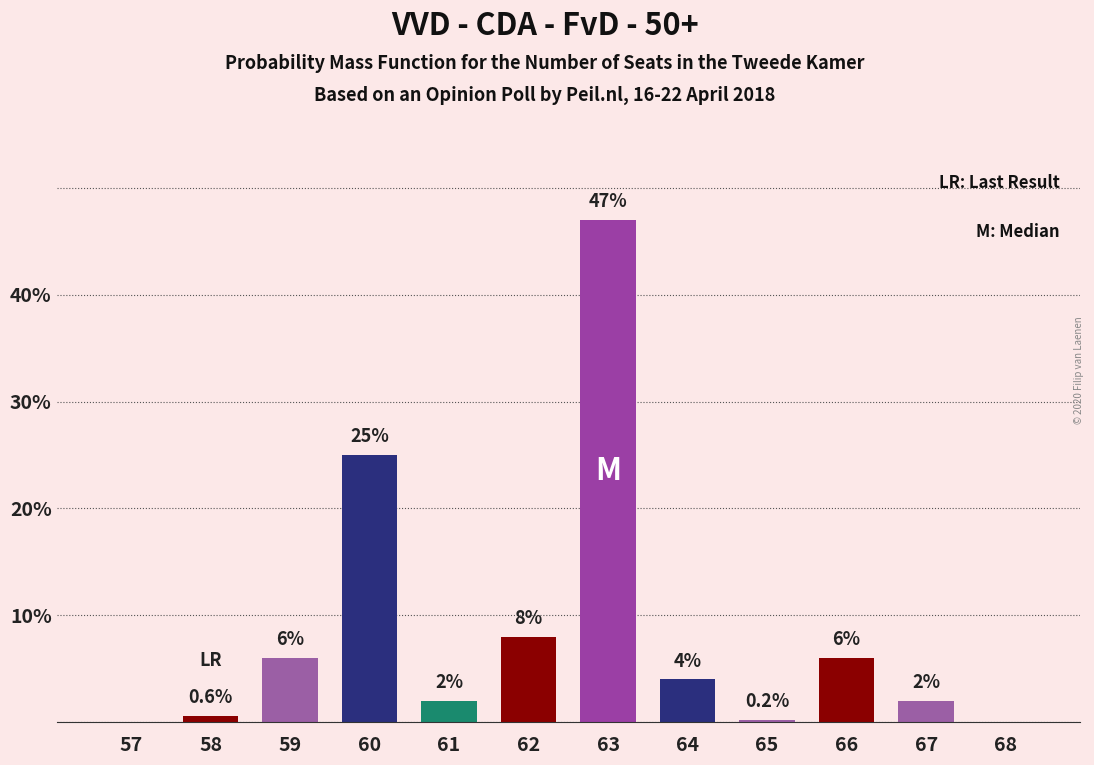

Reading left to right, what are all the values shown in this chart?

57=0.0	58=0.6	59=6.0	60=25.0	61=2.0	62=8.0	63=47.0	64=4.0	65=0.2	66=6.0	67=2.0	68=0.0